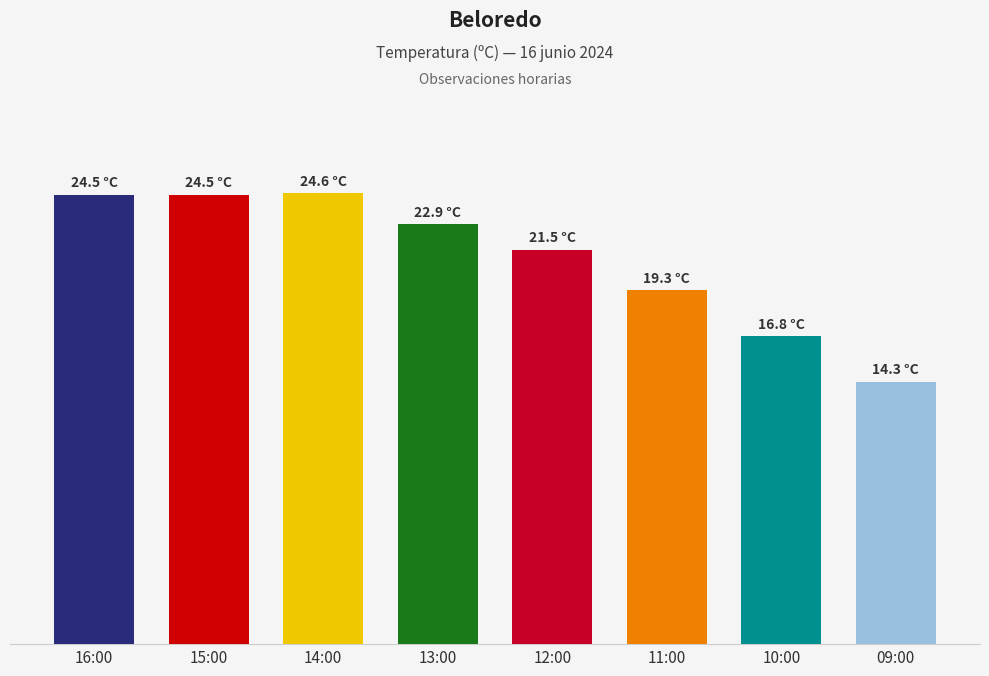

What is the difference between the values at 12:00 and 11:00?

2.2